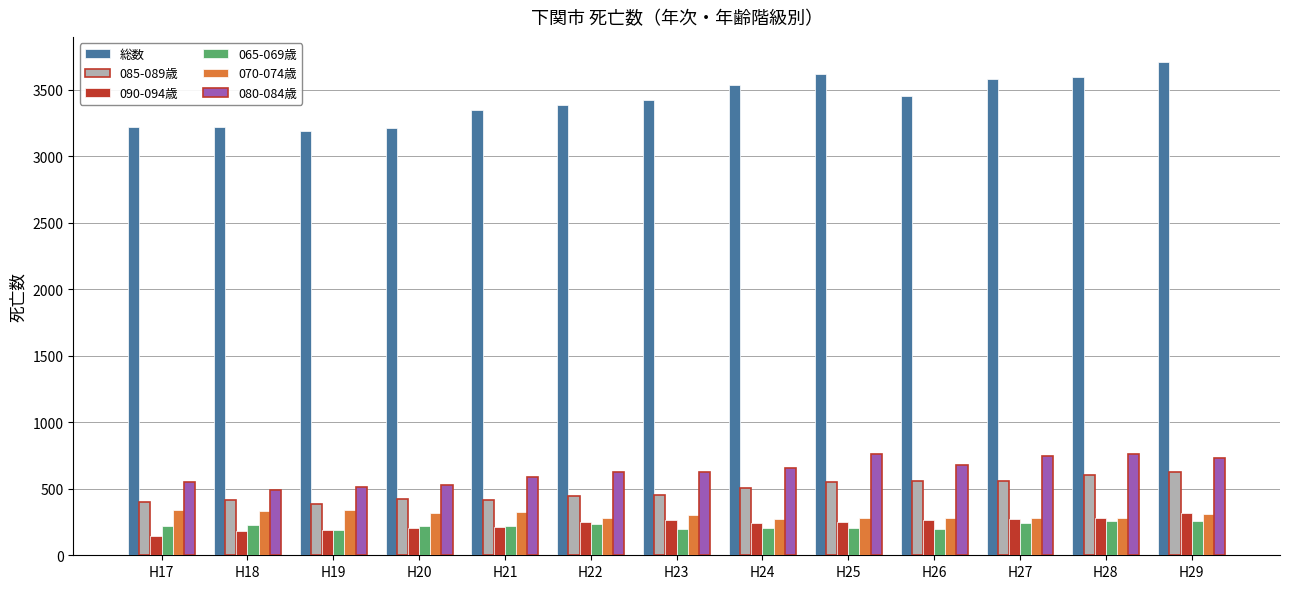

How many bars are there in each group?

6